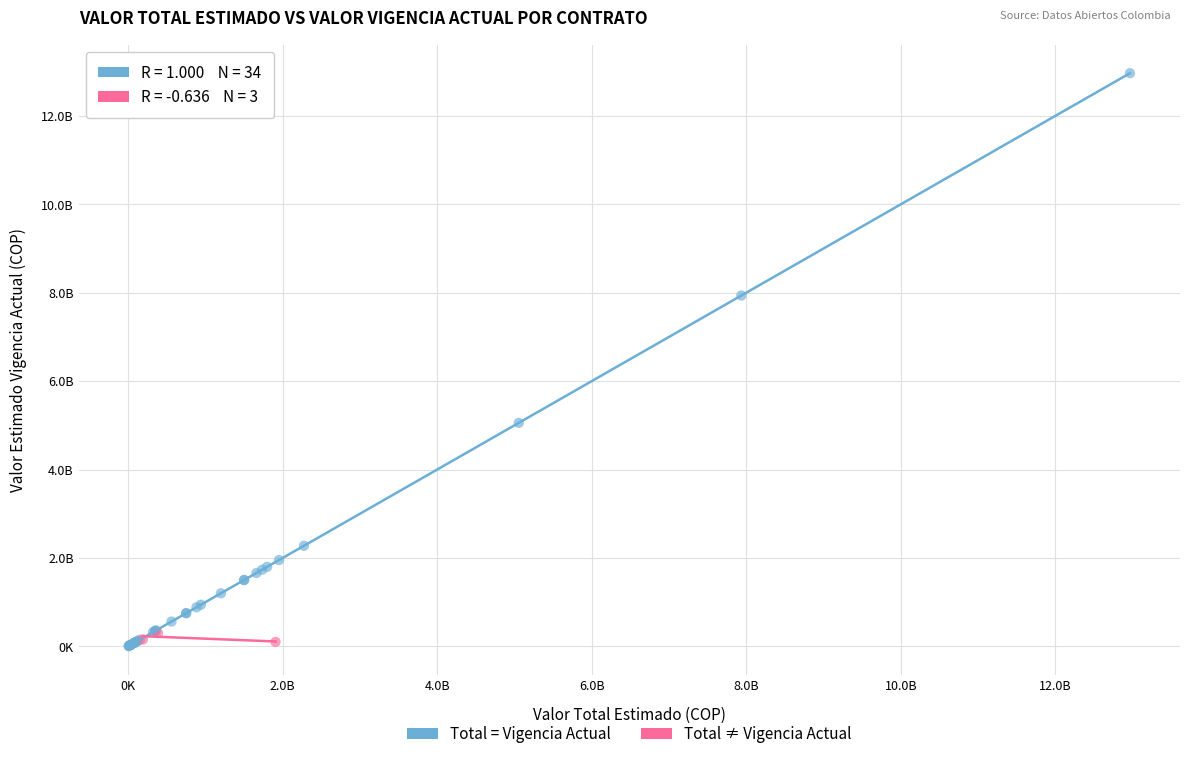

Which series has the largest Y range (max minus min)?

Total = Vigencia Actual